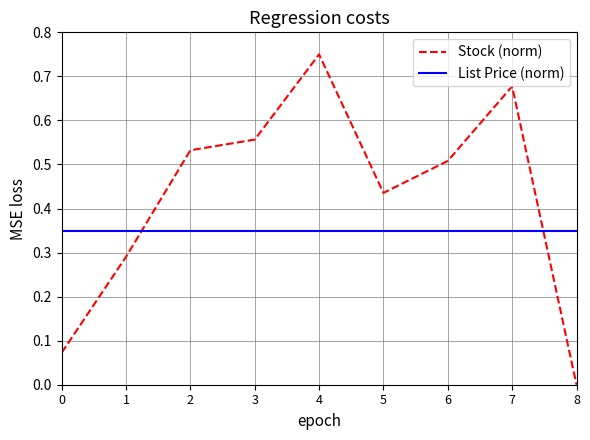

Which category has the lowest value across all series?

8